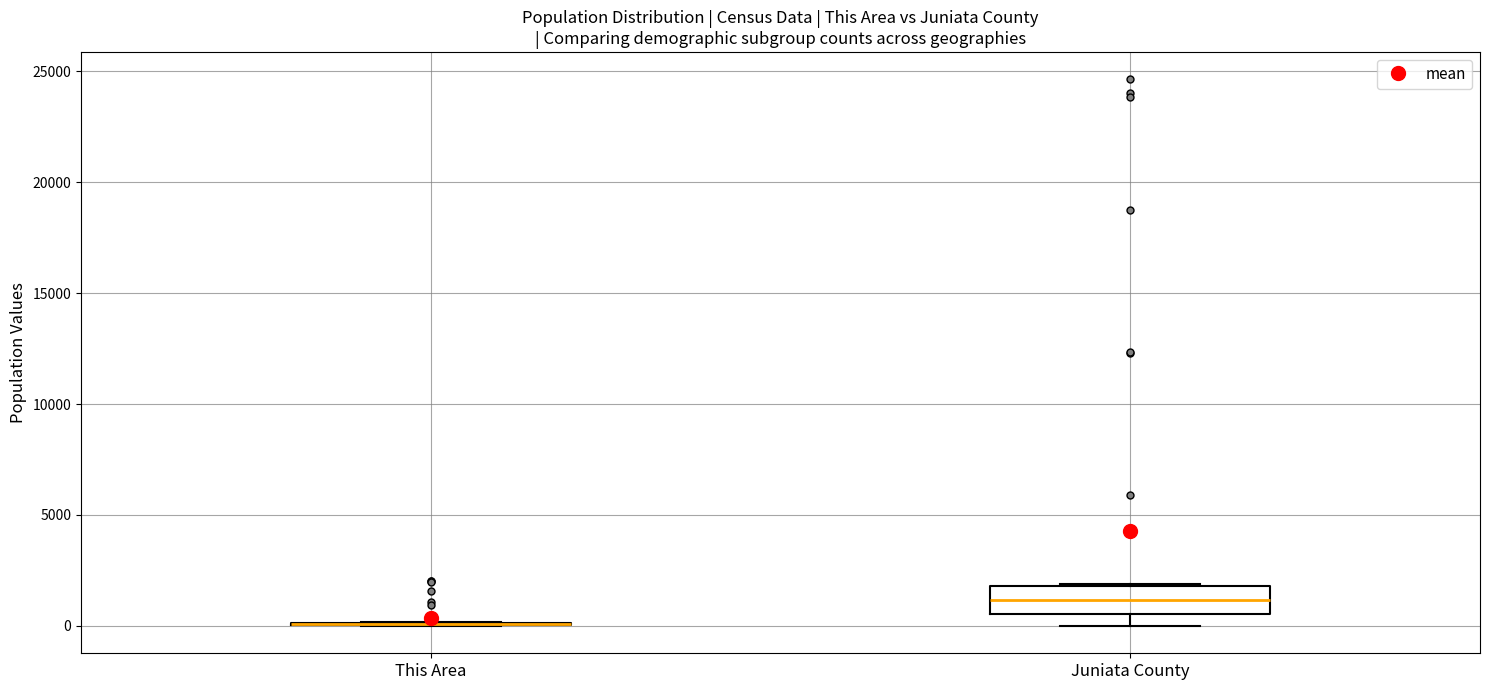

Reading left to right, transcribe this box plot: for each box, give where its median line is, the range the box spans, and where its two whiskers end, as read against the y-axis. The values are not printed on the chart, so give them approximately, as read against the axis.

This Area: box collapsed to a line at 0, whiskers 0 to 0
Juniata County: median 1000, box 500 to 2000, whiskers 0 to 2000